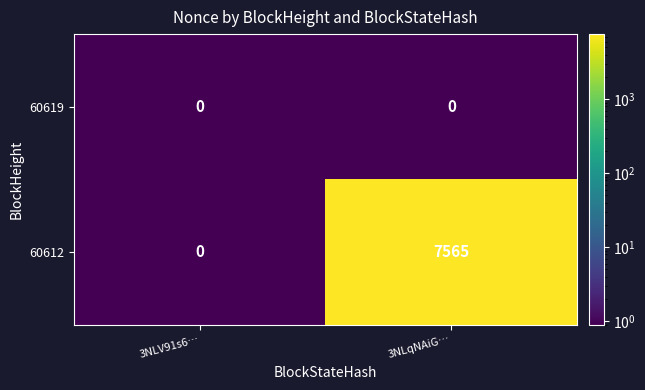

Which series has the largest range (max minus min)?

60612